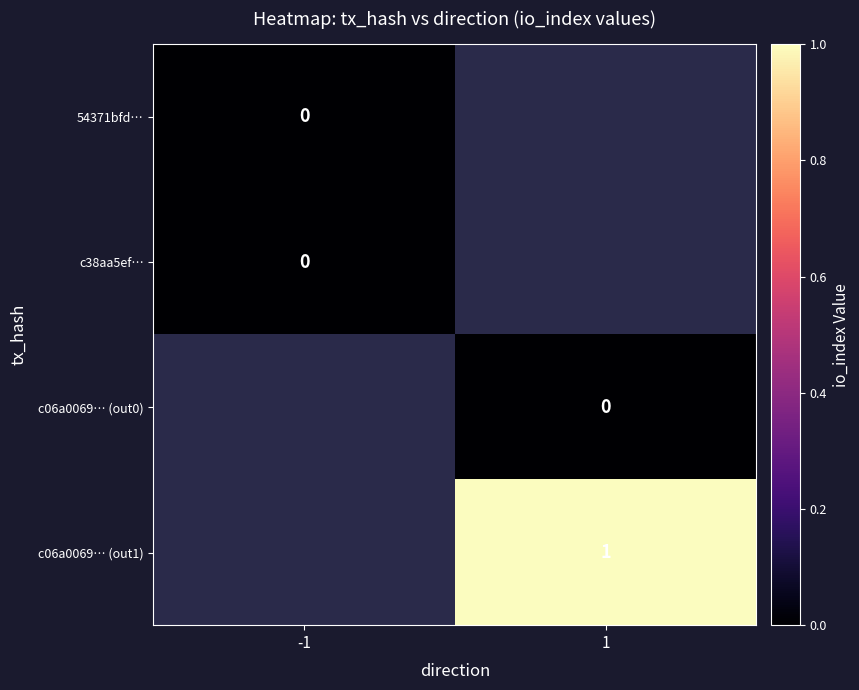

The value of c06a0069… (out1) at 1 is 0. True or false?

False